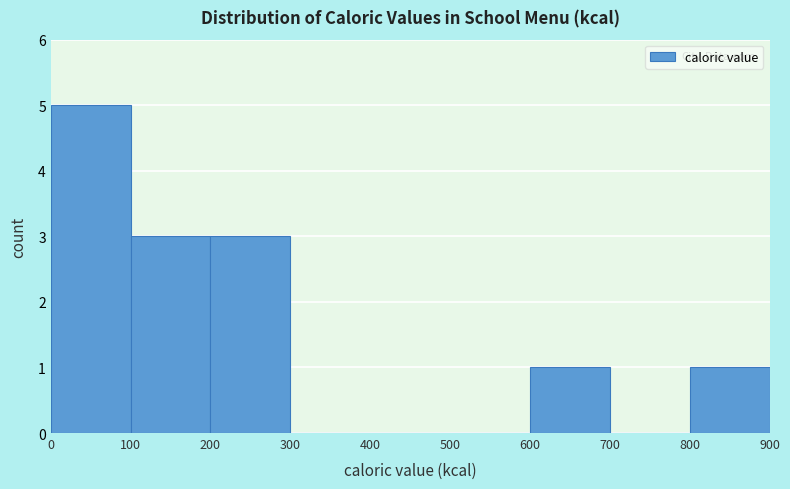

Reading left to right, transcribe this chart: for each bar, give the range it covers on the x-axis and its height. The values are not printed on the chart, so give them approximately, as read against the axis.

0 to 100: 5
100 to 200: 3
200 to 300: 3
300 to 400: 0
400 to 500: 0
500 to 600: 0
600 to 700: 1
700 to 800: 0
800 to 900: 1